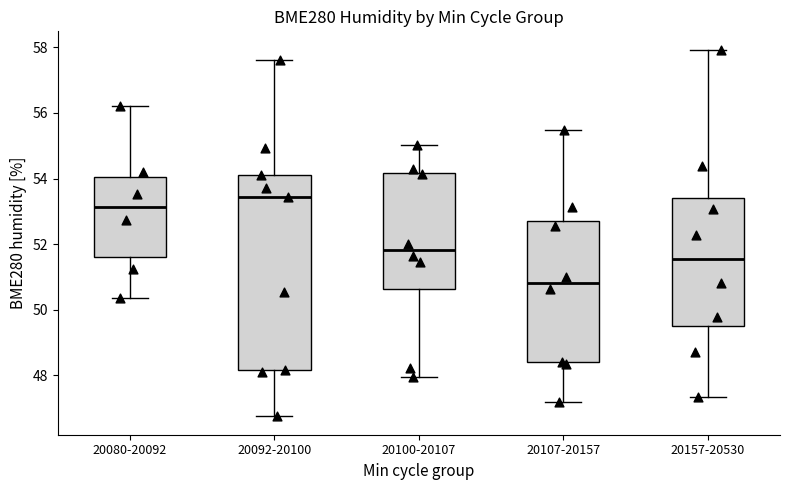

Comparing the boxes themselves (not the whiskers), which one is the tallest?

20092-20100